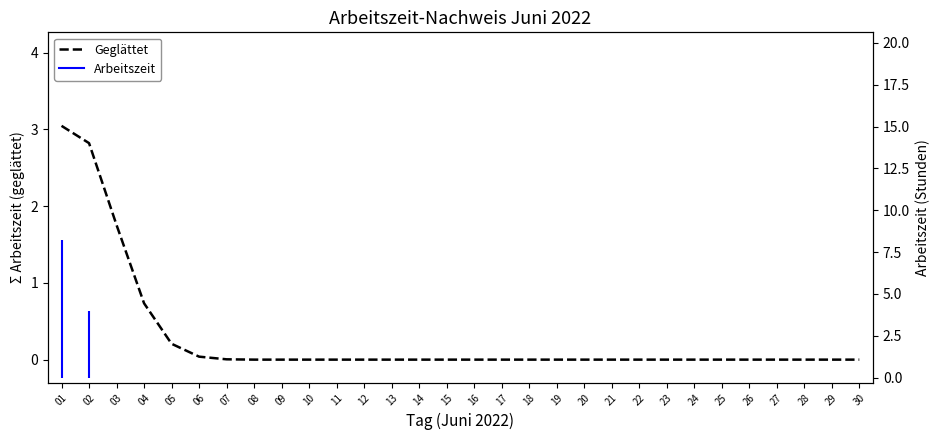

The value at 01 is 3.0. True or false?

True